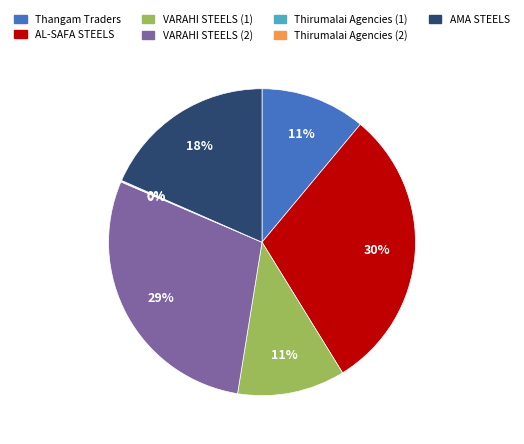

Between VARAHI STEELS (2) and VARAHI STEELS (1), which is larger?

VARAHI STEELS (2)